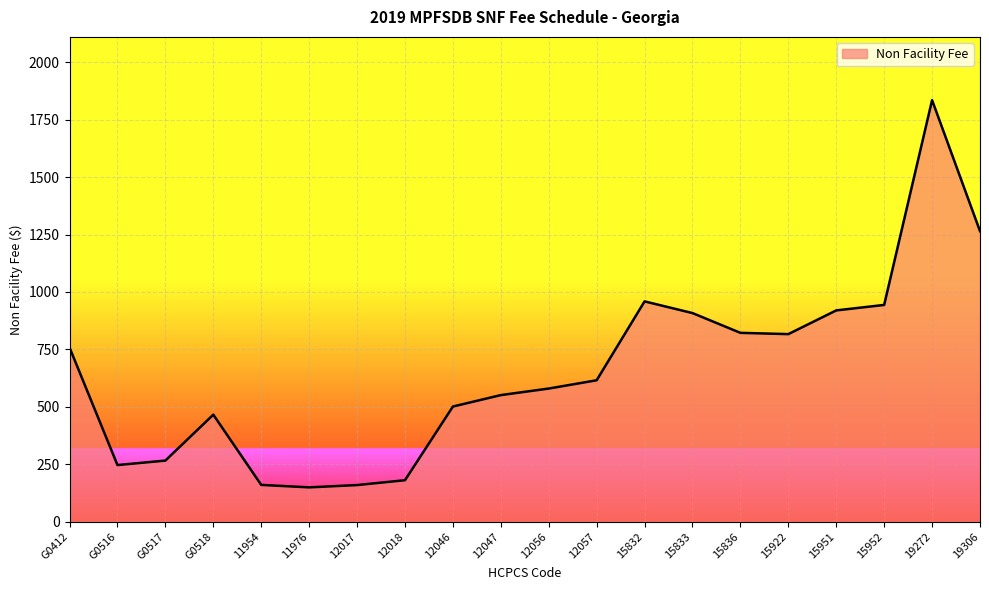

Where is the first local maximum?

G0518